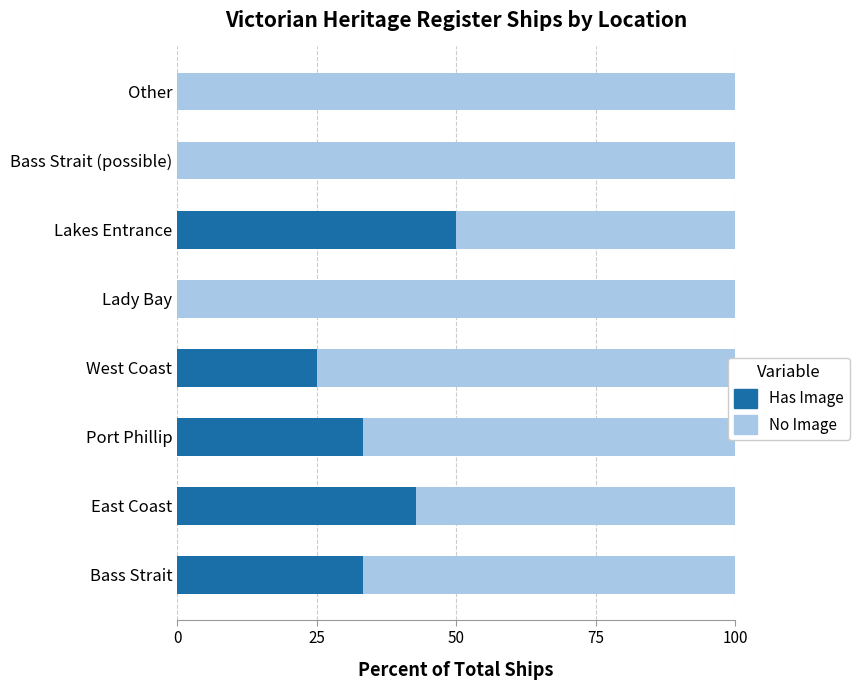

What is the total value across all series at Bass Strait?

100.0